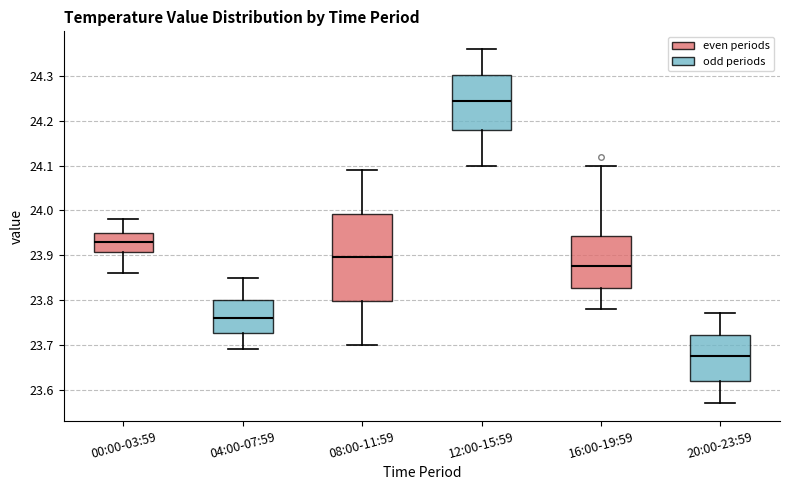

Reading left to right, transcribe this box plot: for each box, give where its median line is, the range the box spans, and where its two whiskers end, as read against the y-axis. The values are not printed on the chart, so give them approximately, as read against the axis.

00:00-03:59: median 23.93, box 23.91 to 23.95, whiskers 23.86 to 23.98
04:00-07:59: median 23.76, box 23.73 to 23.80, whiskers 23.69 to 23.85
08:00-11:59: median 23.90, box 23.80 to 23.99, whiskers 23.70 to 24.09
12:00-15:59: median 24.25, box 24.18 to 24.30, whiskers 24.10 to 24.36
16:00-19:59: median 23.88, box 23.83 to 23.94, whiskers 23.78 to 24.10
20:00-23:59: median 23.68, box 23.62 to 23.72, whiskers 23.57 to 23.77